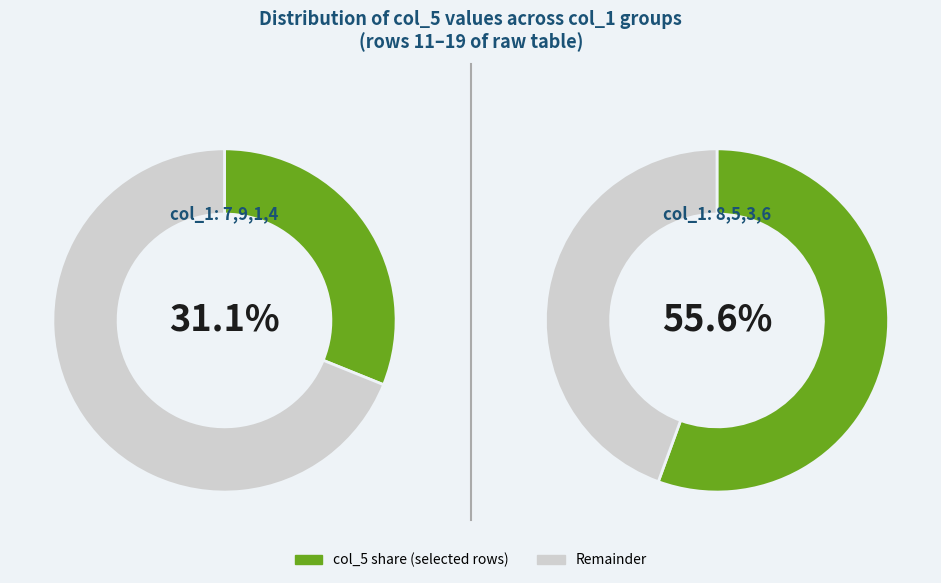

What percentage do 1 and 6 together represent?

14.0%